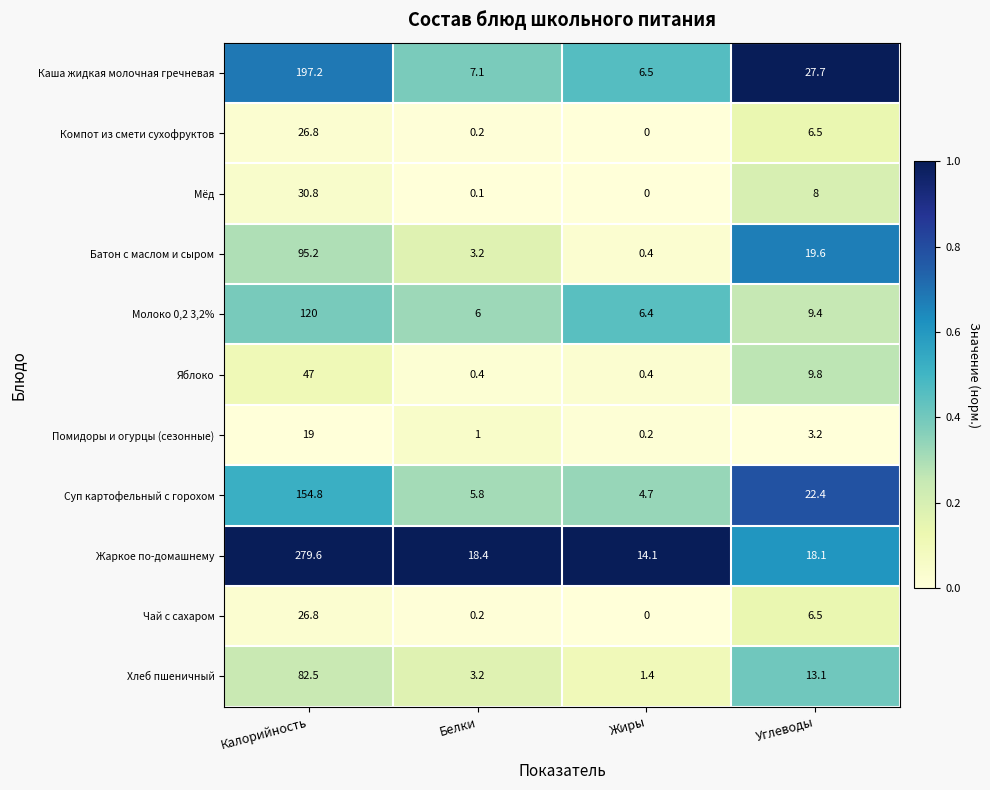

At which category is the sum across all series the highest?

Калорийность